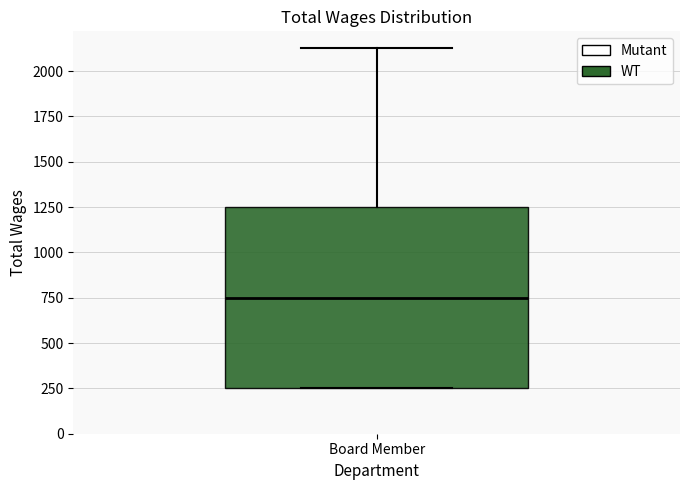

Read this box plot against the y-axis: the position of the median line, the range covered by the box, and the ends of both whiskers. The values are not printed on the chart, so give them approximately, as read against the axis.

median 750, box 250 to 1250, whiskers 250 to 2150